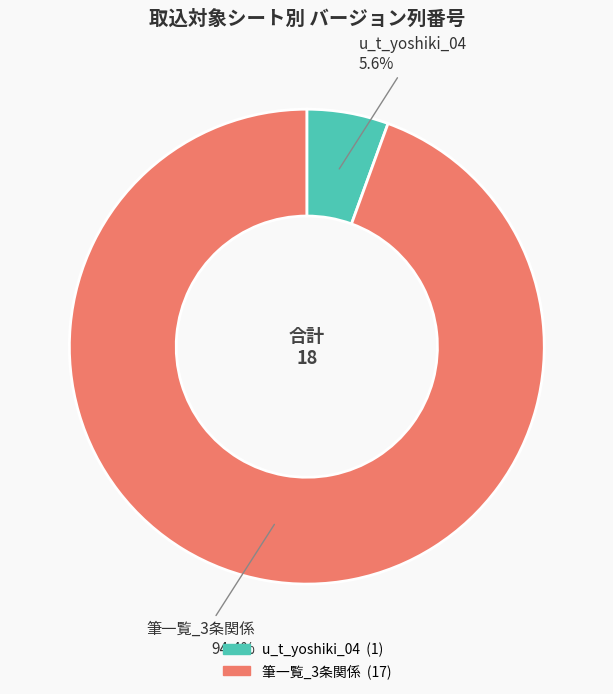

To the nearest percent, what is the combined percentage of u_t_yoshiki_04 and 筆一覧_3条関係?

100%